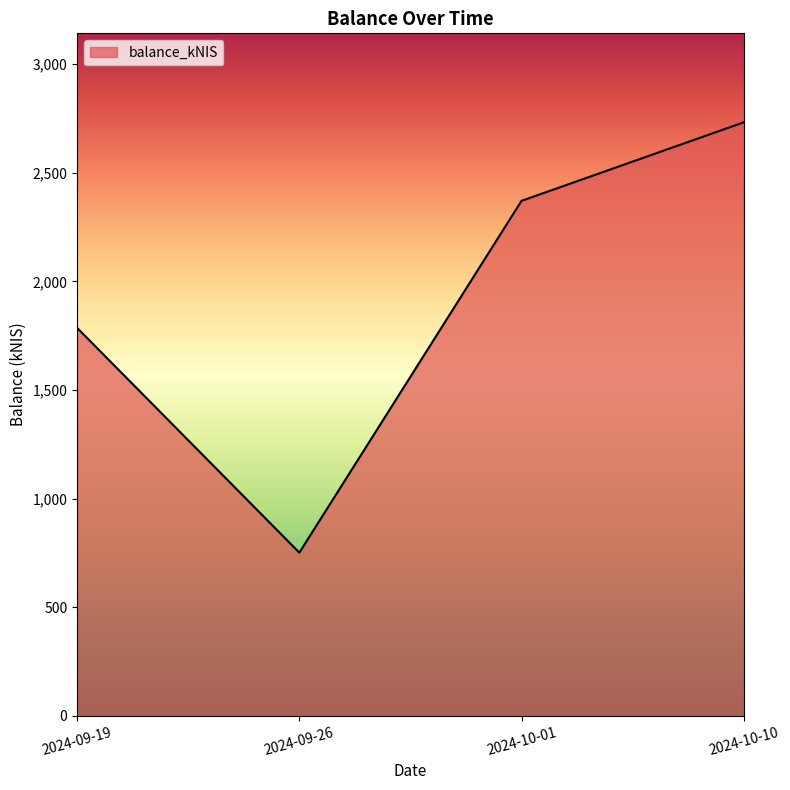

List the labels in order of value, smallest first.

2024-09-26, 2024-09-19, 2024-10-01, 2024-10-10